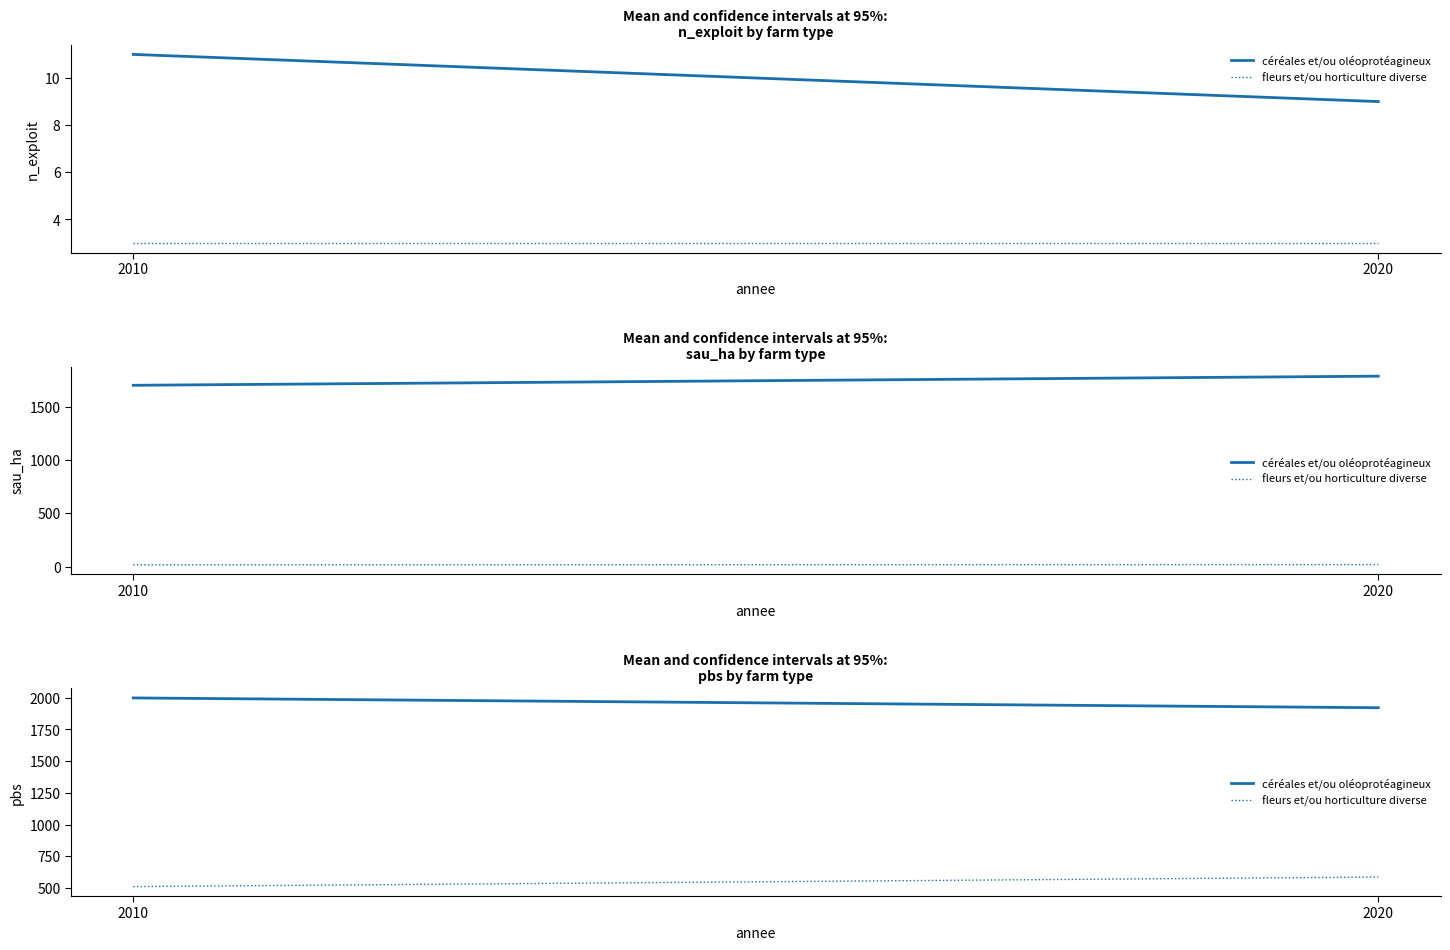

Is the value of fleurs et/ou horticulture diverse at 2010 greater than the value of céréales et/ou oléoprotéagineux at 2020?

No